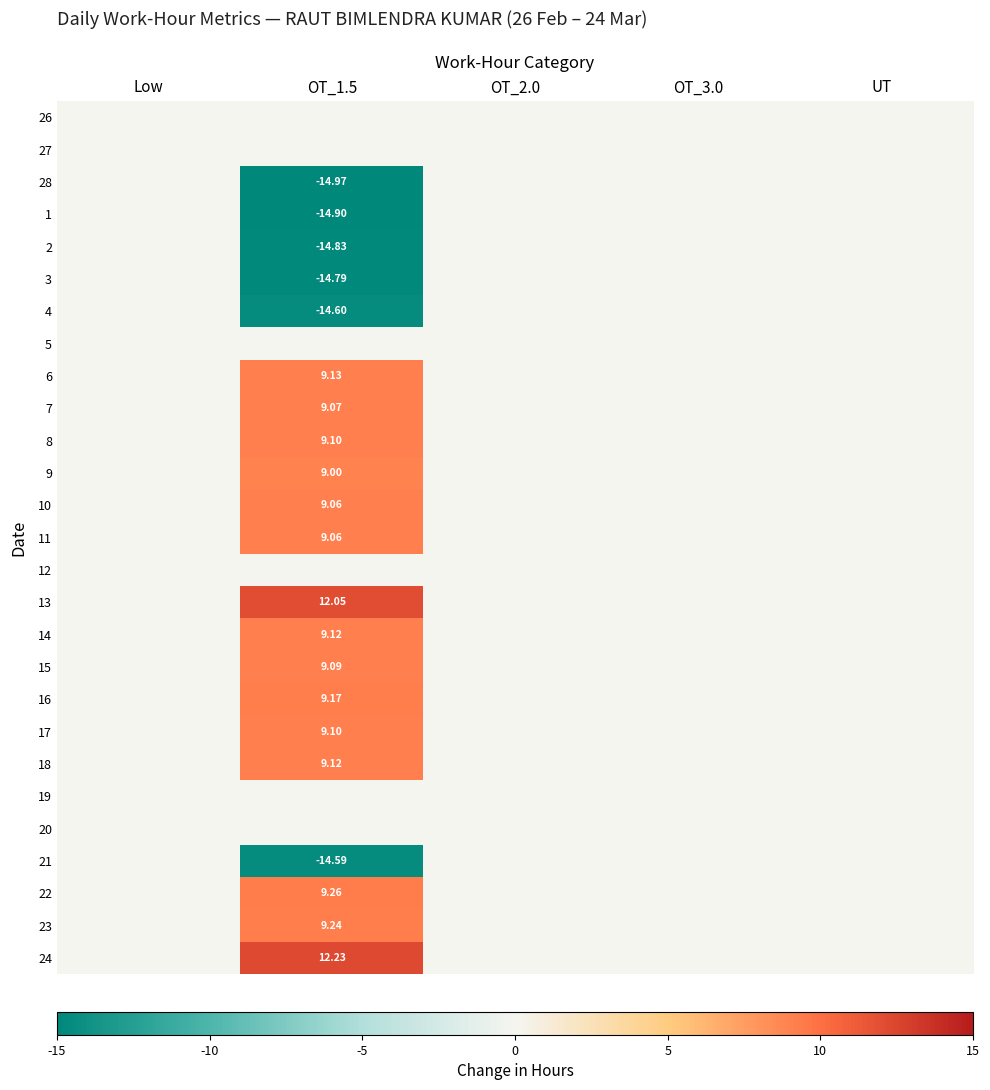

Rank the series at UT from highest to lowest value.

26, 27, 28, 1, 2, 3, 4, 5, 6, 7, 8, 9, 10, 11, 12, 13, 14, 15, 16, 17, 18, 19, 20, 21, 22, 23, 24